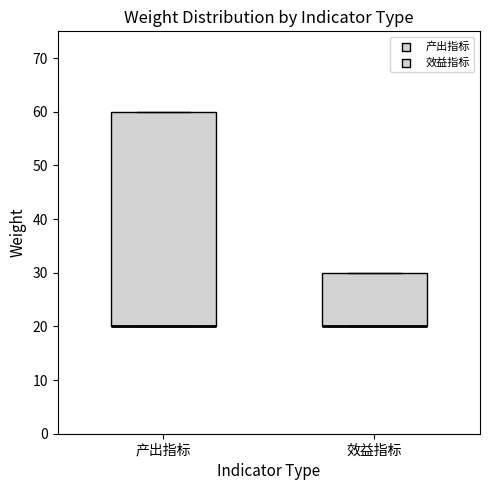

Reading left to right, transcribe this box plot: for each box, give where its median line is, the range the box spans, and where its two whiskers end, as read against the y-axis. The values are not printed on the chart, so give them approximately, as read against the axis.

产出指标: median 20 (drawn on the box's lower edge), box 20 to 60, whiskers 20 to 60
效益指标: median 20 (drawn on the box's lower edge), box 20 to 30, whiskers 20 to 30